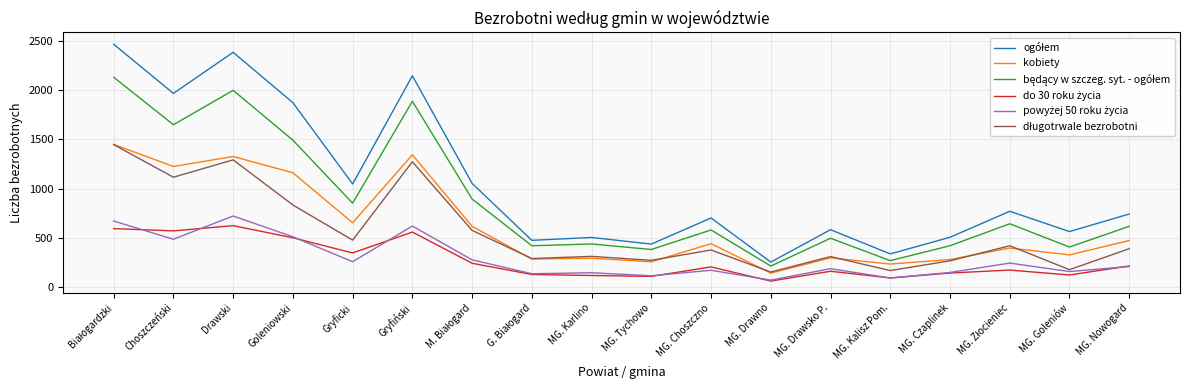

Read the kobiety value at MG. Drawsko P..

296